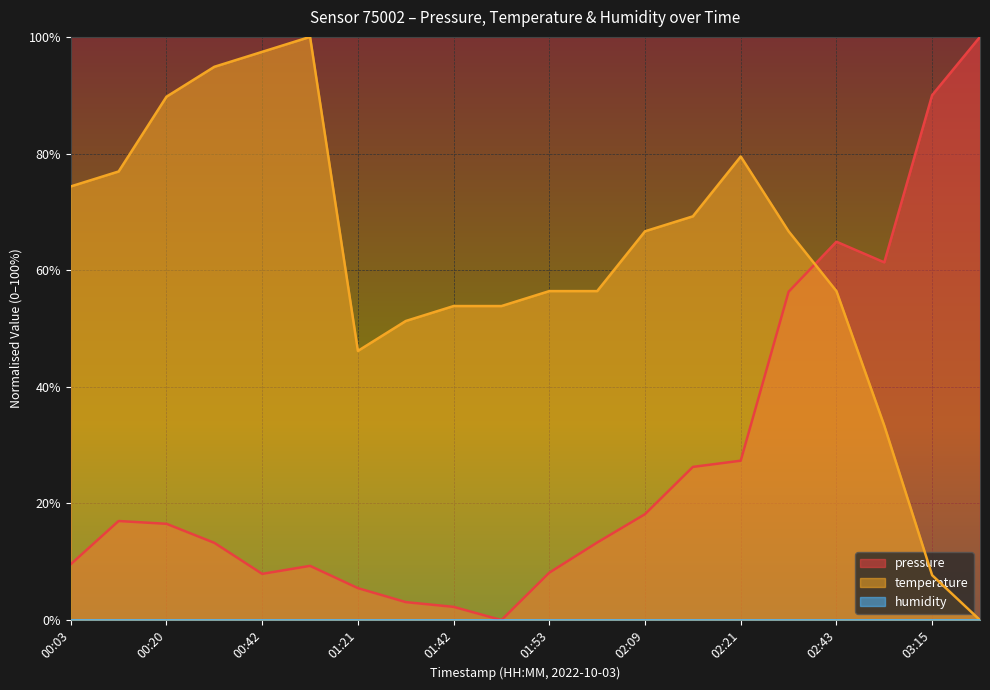

What is the difference between the second highest and minimum values in the temperature series?

97.4